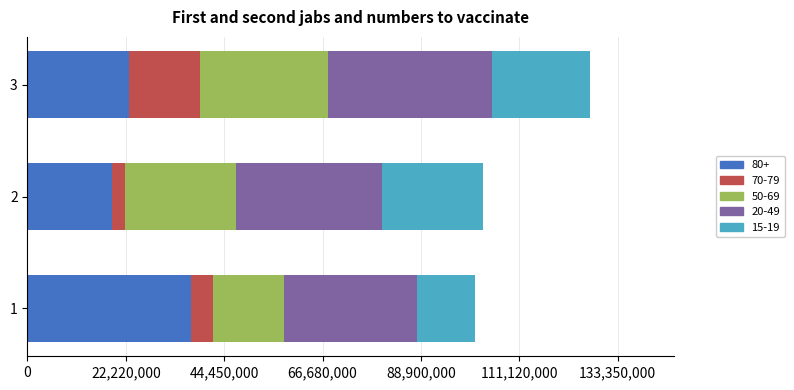

What is the minimum value for 80+?

19000000